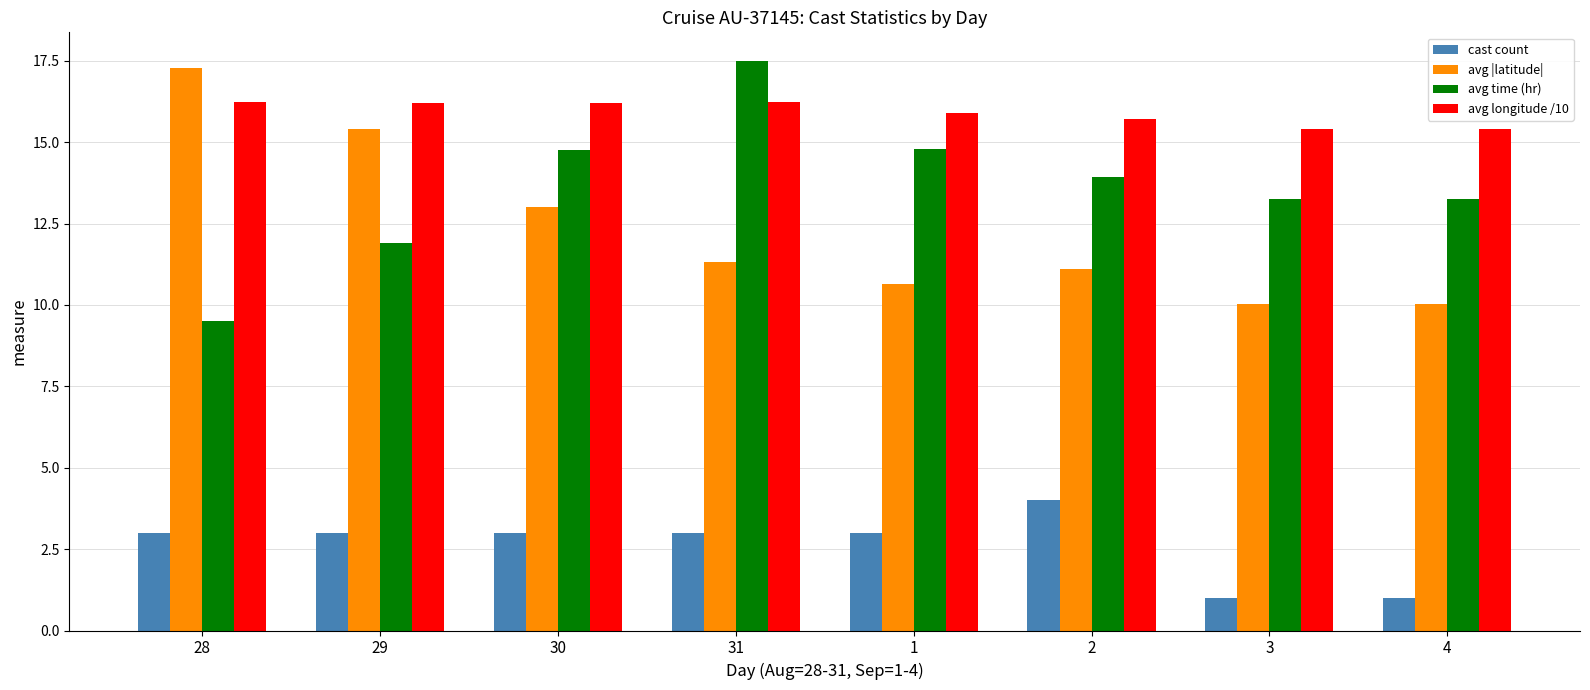

Rank the series at 4 from lowest to highest value.

cast count, avg |latitude|, avg time (hr), avg longitude /10